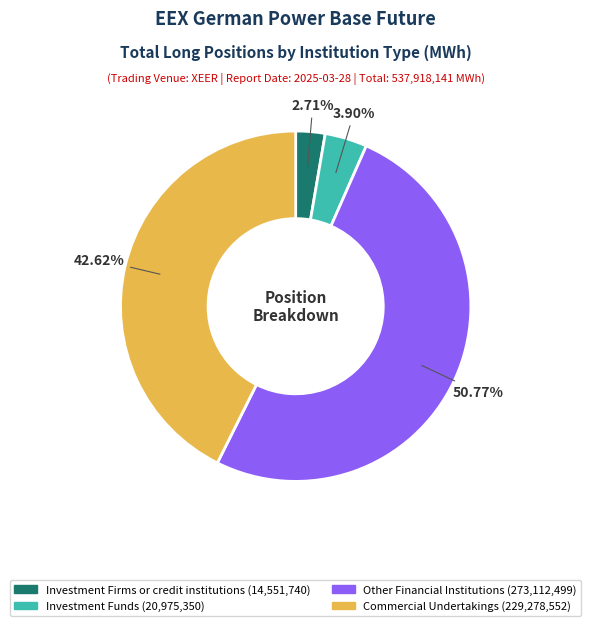

What percentage is the Commercial Undertakings slice, to the nearest percent?

43%